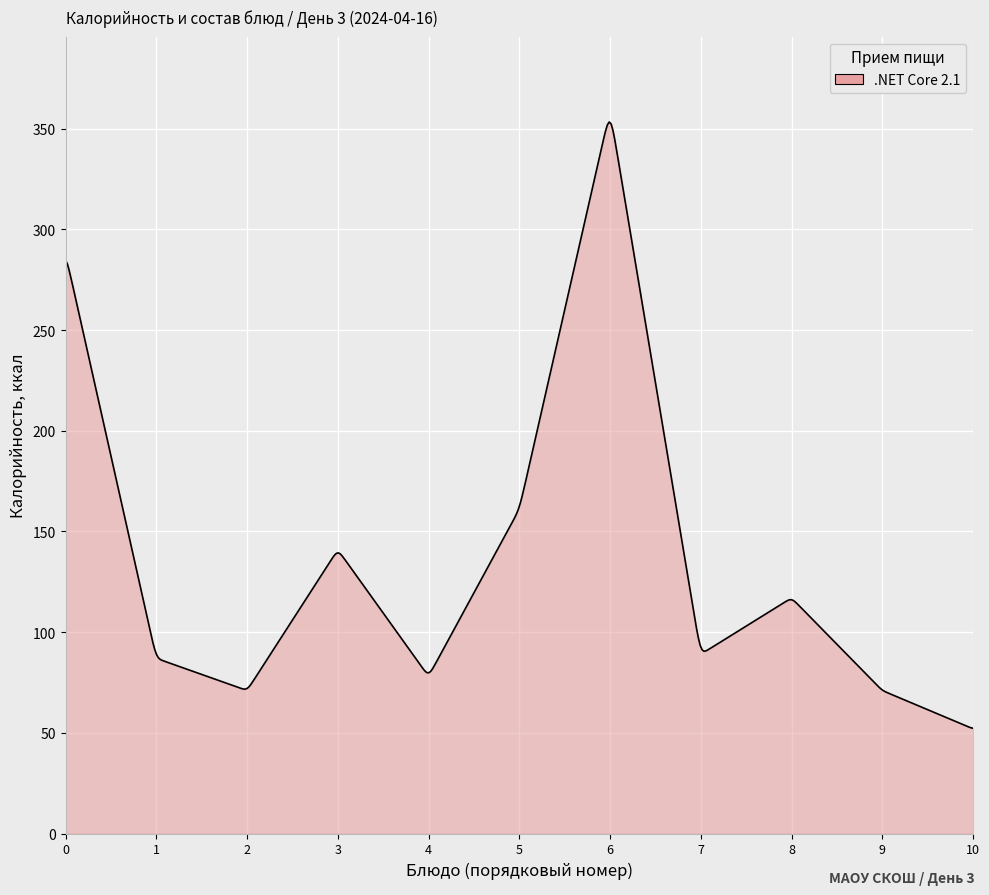

What is the greatest value displayed?

353.4